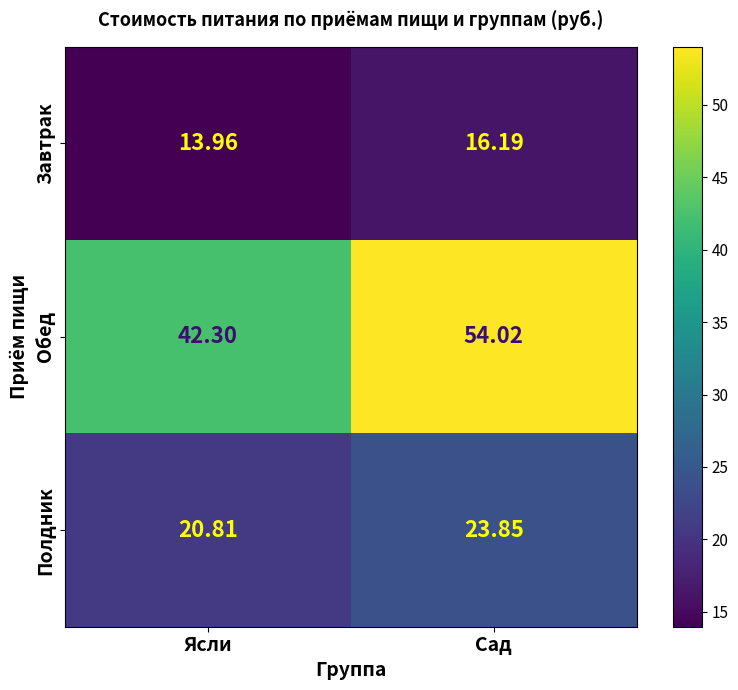

Count the number of categories in the chart.

2